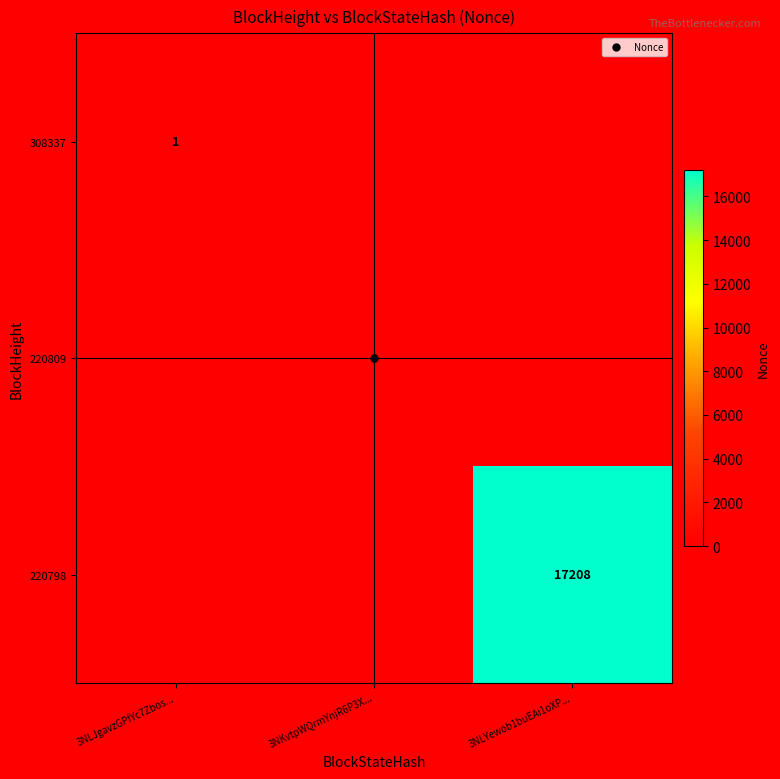

Is the value of 308337 at 3NLJgavzGPfYc7Zbos... greater than the value of 220798 at 3NKvtpWQrmYnjR6P3X...?

Yes